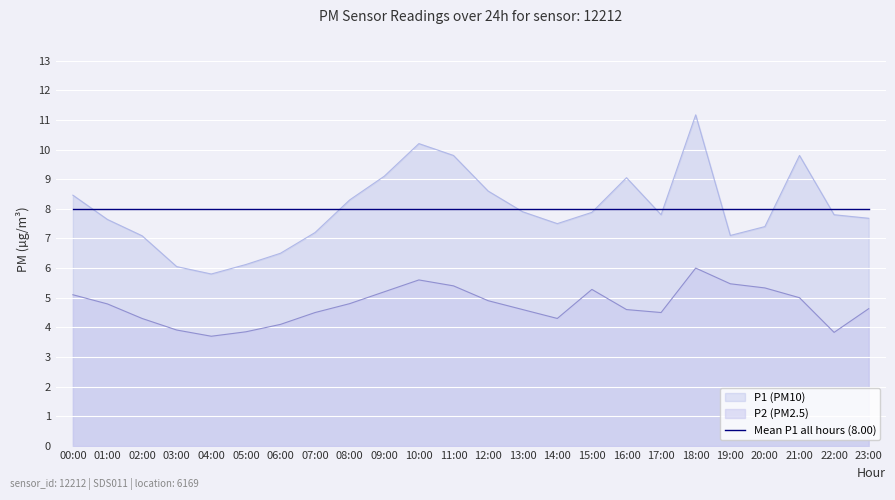

At how many categories does at least one series exceed 8?

9